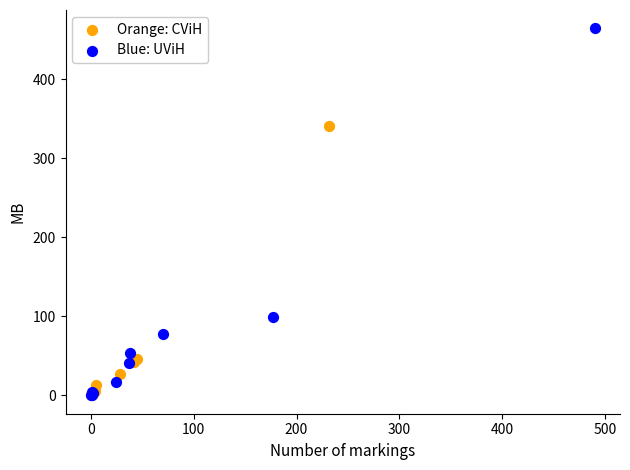

Which series contains the highest Y value?

Blue: UViH